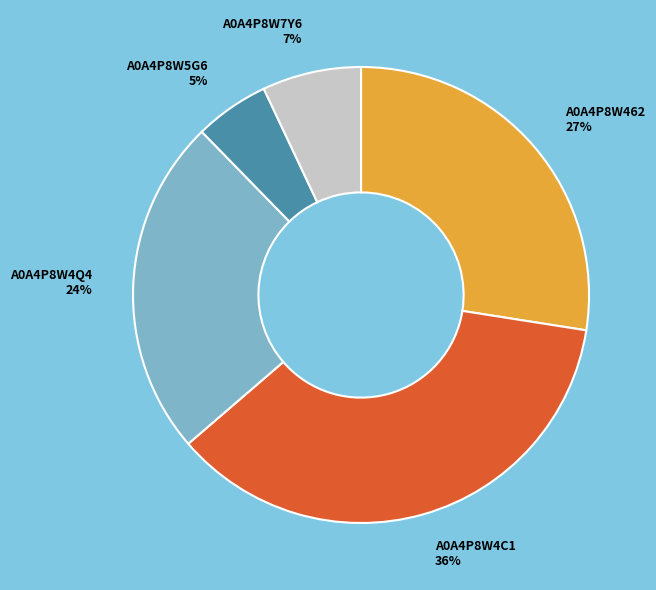

To the nearest percent, what portion does A0A4P8W5G6 represent?

5%